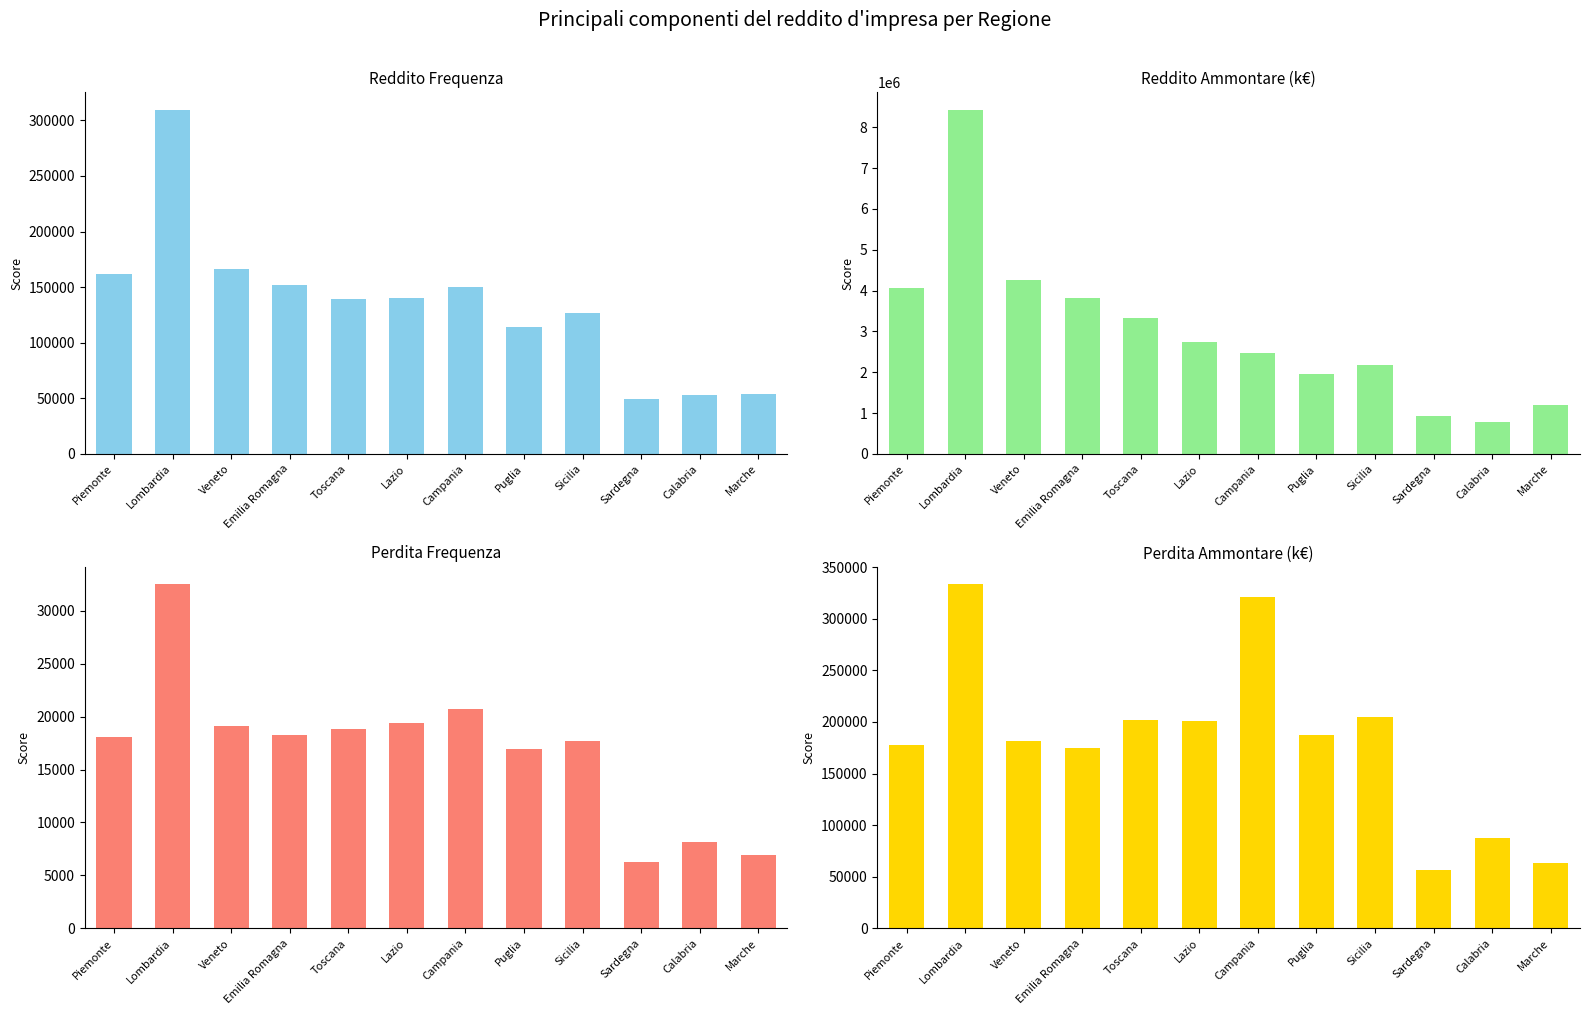

Which series has the largest total across all categories?

Reddito Ammontare (k€)